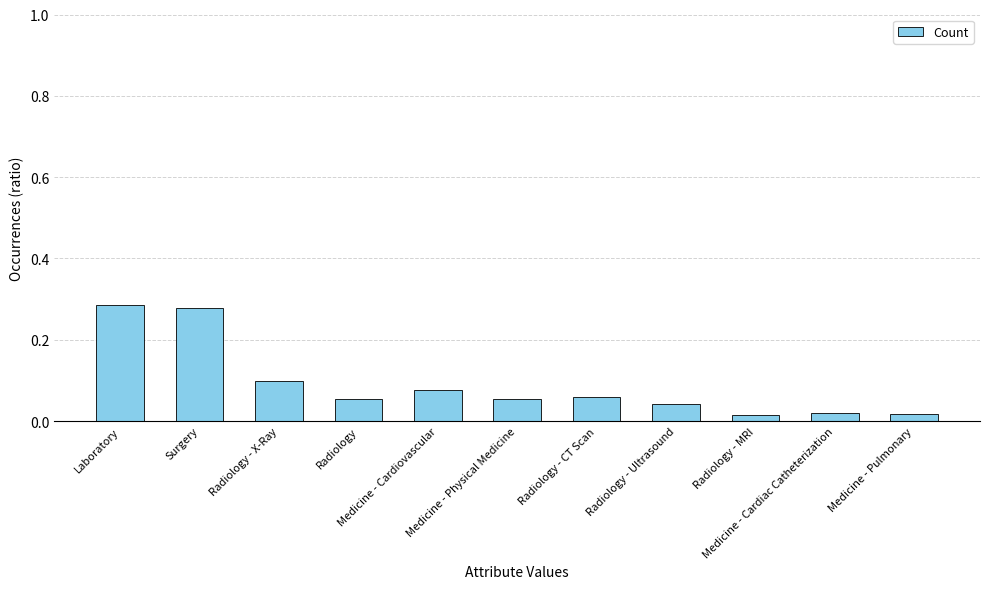

Count the number of data series in this chart.

1